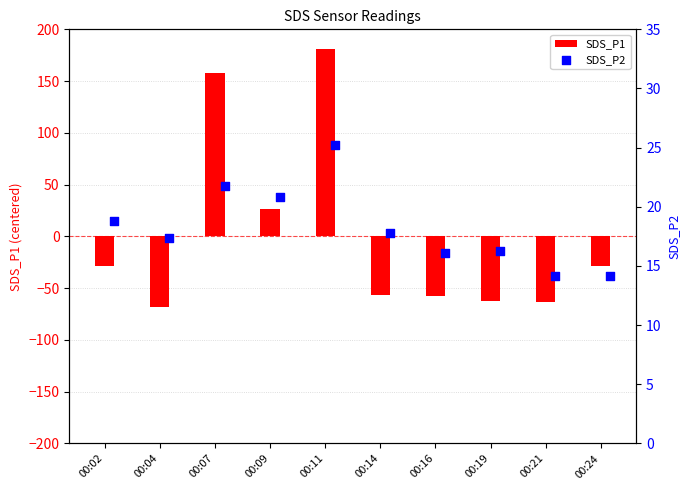

The SDS_P1 series shows -78.7 at 00:16. True or false?

False